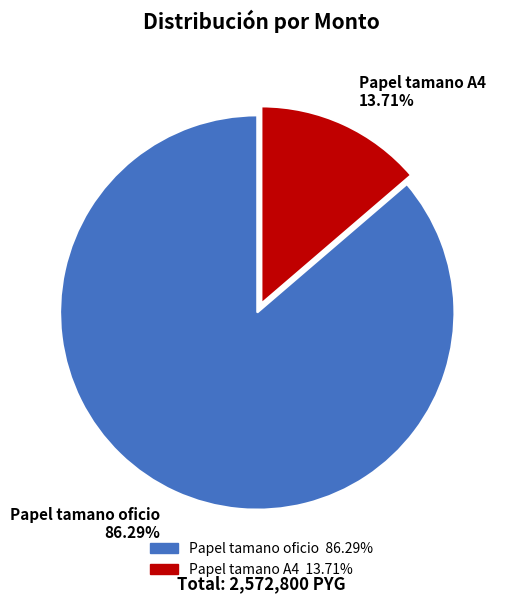

To the nearest percent, what portion does Papel tamano A4 represent?

14%